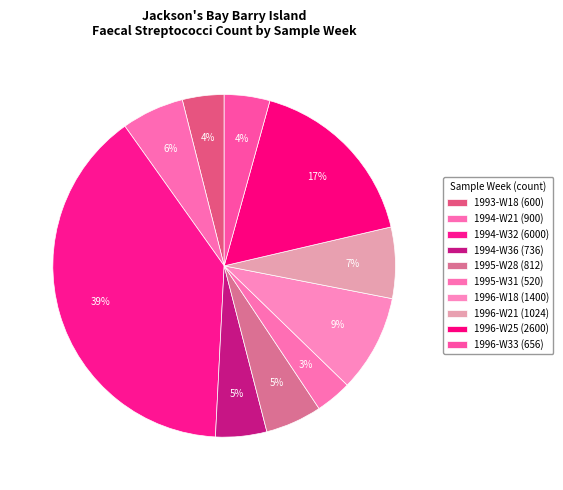

Is there any slice that represents more than half of the pie?

No